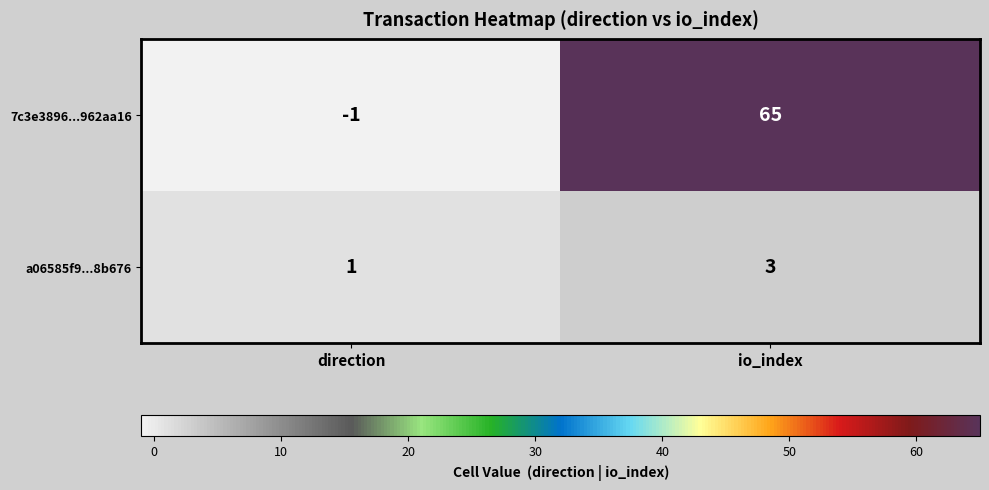

Rank the series by their average value, from highest to lowest.

7c3e3896...962aa16, a06585f9...8b676